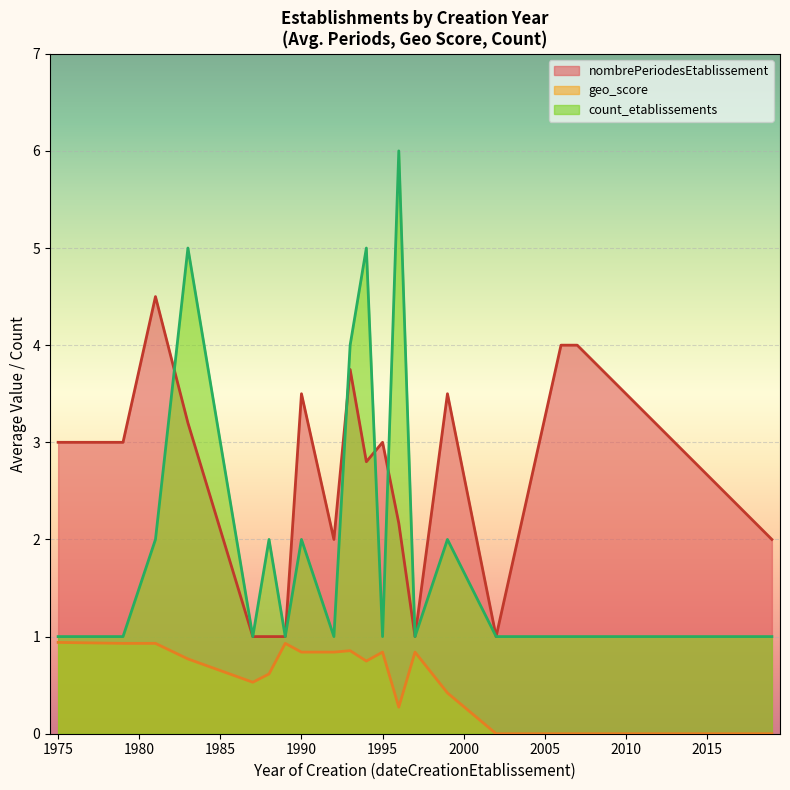

At how many categories does at least one series exceed 5?

1